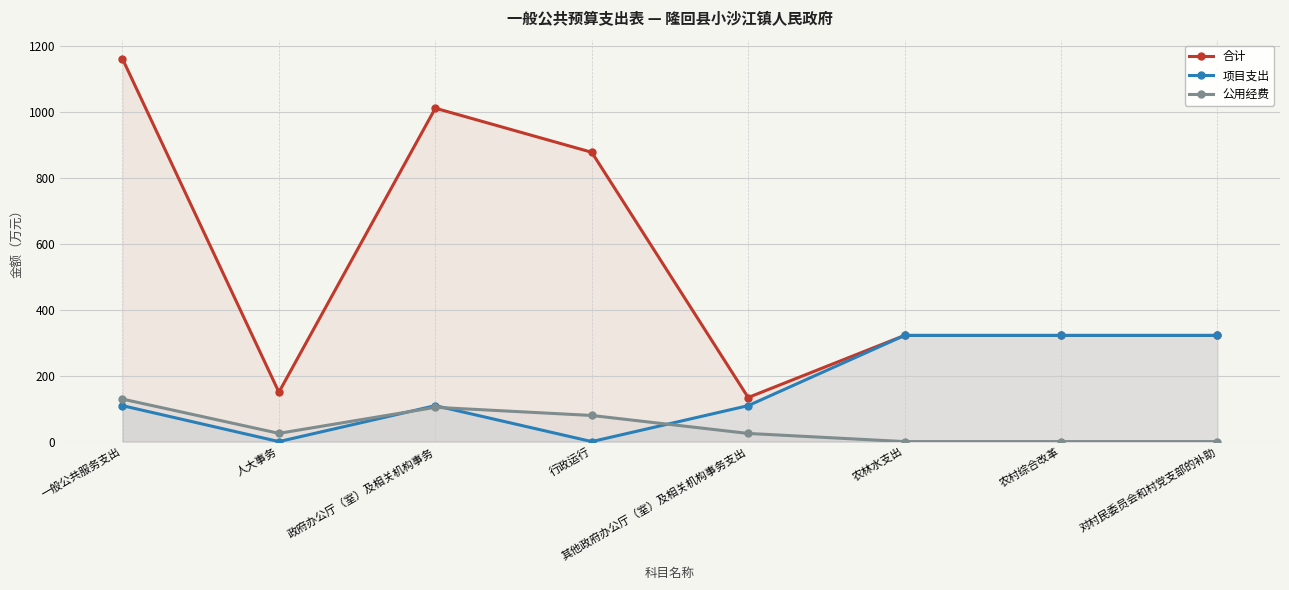

At how many categories does at least one series exceed 911?

2